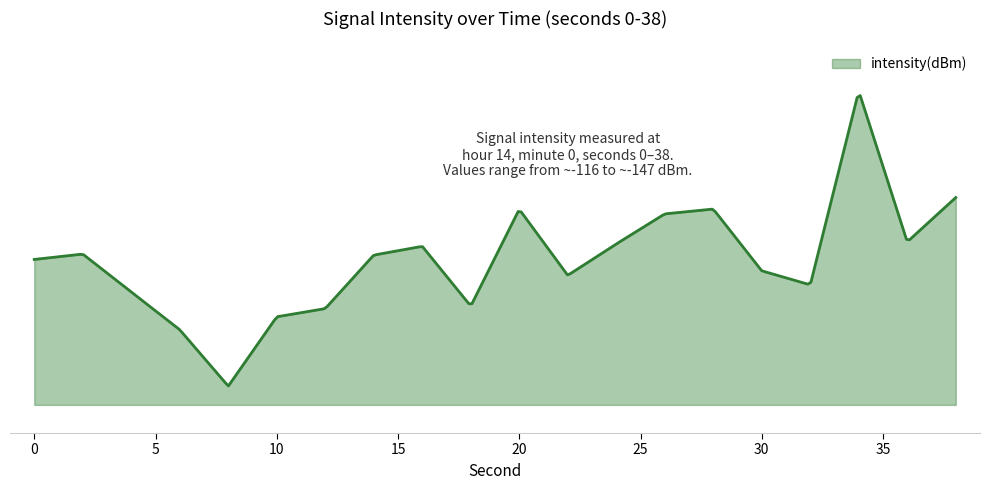

How many points are lower than both their immediate neighbors (excluding endpoints)?

5